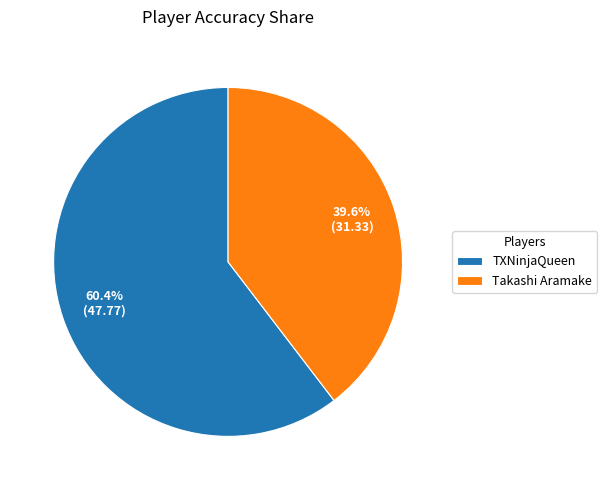

What is the total percentage of Takashi Aramake and TXNinjaQueen?

100.0%